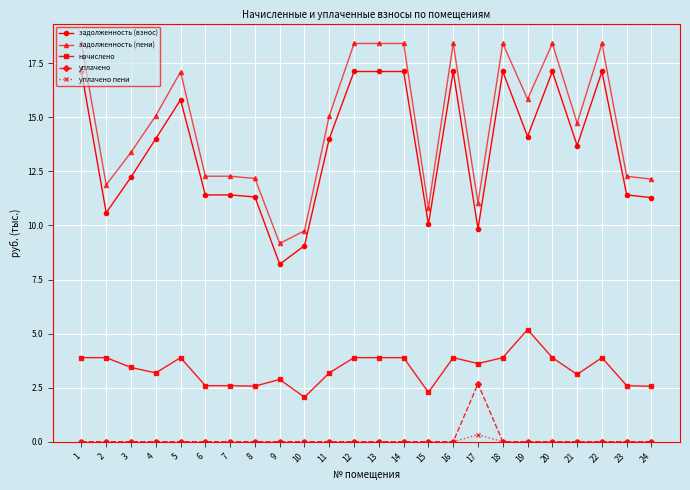

What are all the series names shown in the legend?

задолженность (взнос), задолженность (пени), начислено, уплачено, уплачено пени